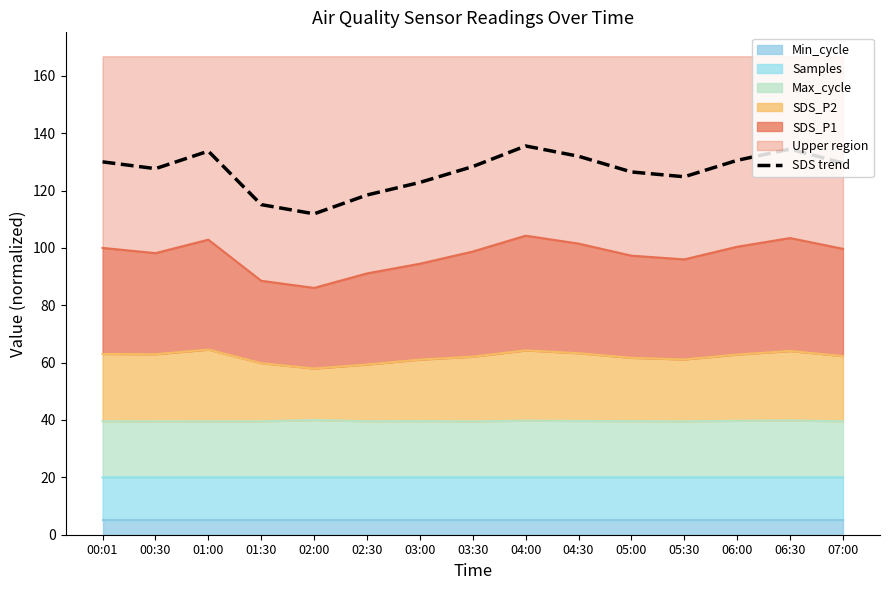

How many data points are less than 128?

7